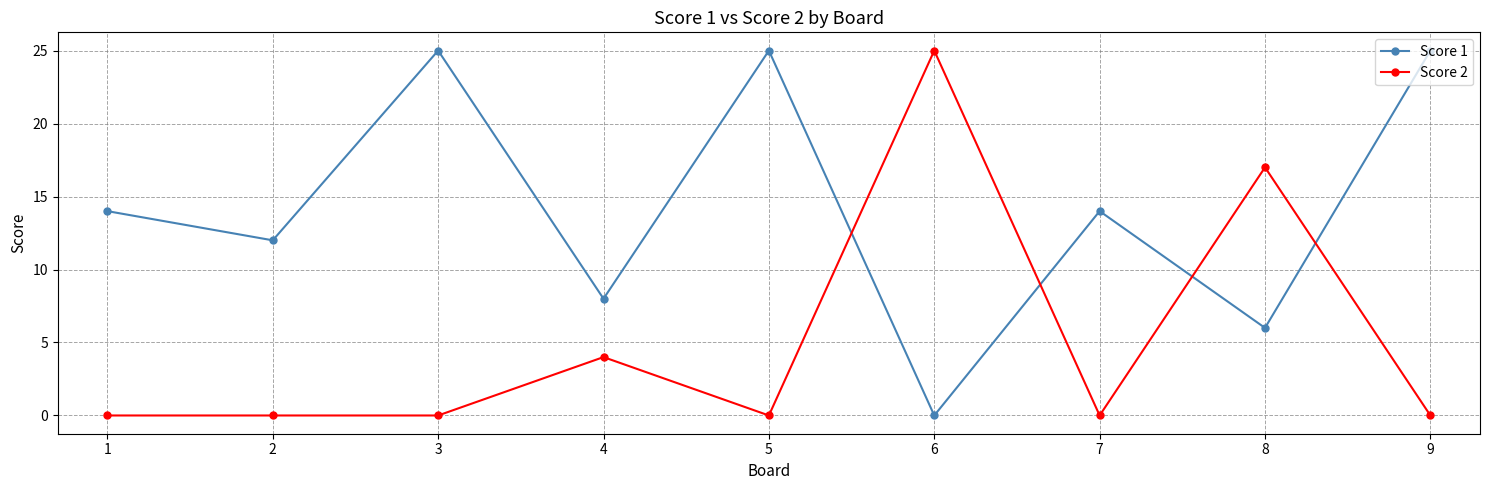

What are all the series names shown in the legend?

Score 1, Score 2